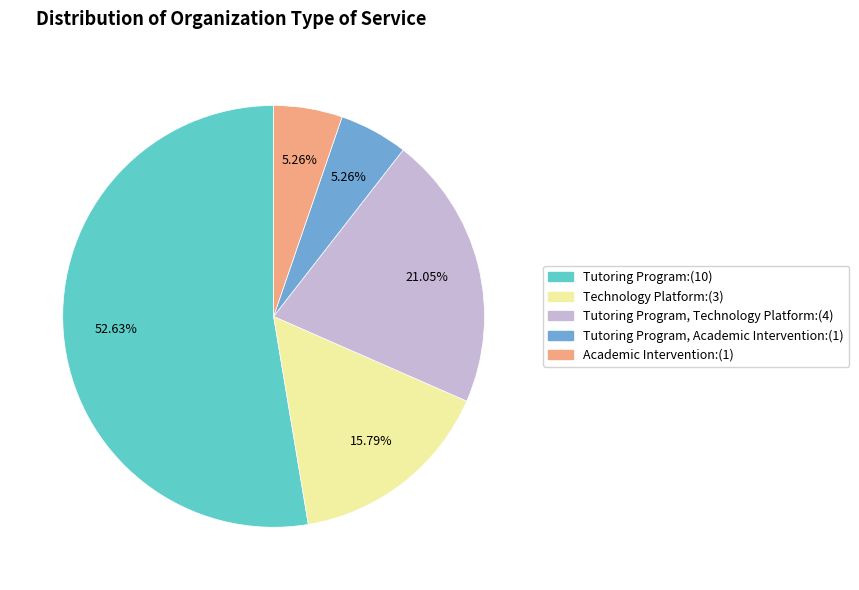

Is there a majority slice in this chart?

Yes